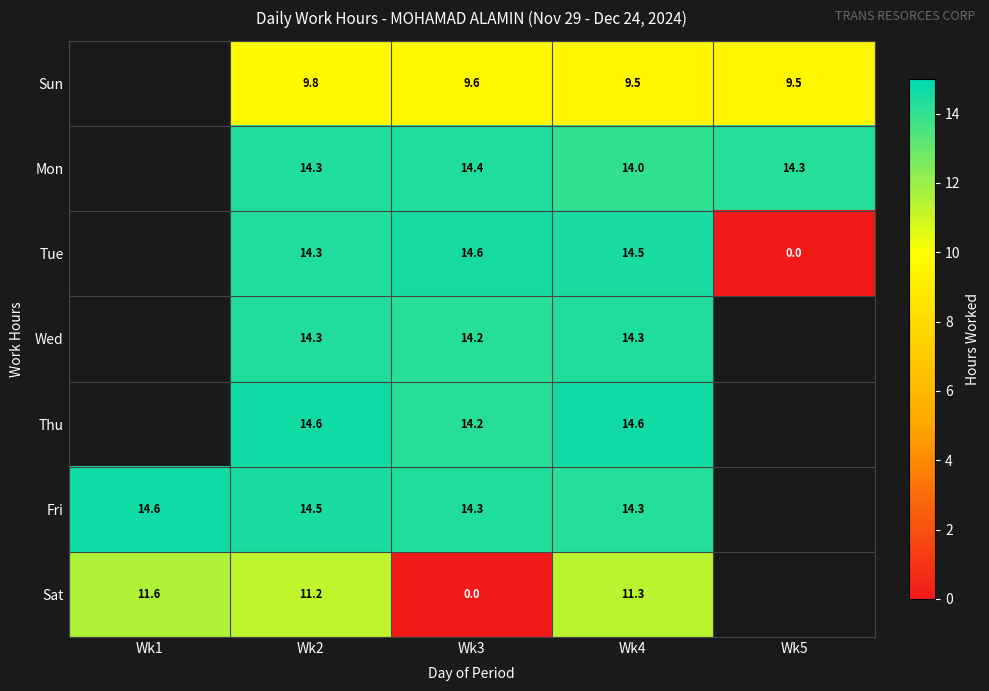

Is the value of Thu at Wk3 greater than the value of Tue at Wk3?

No